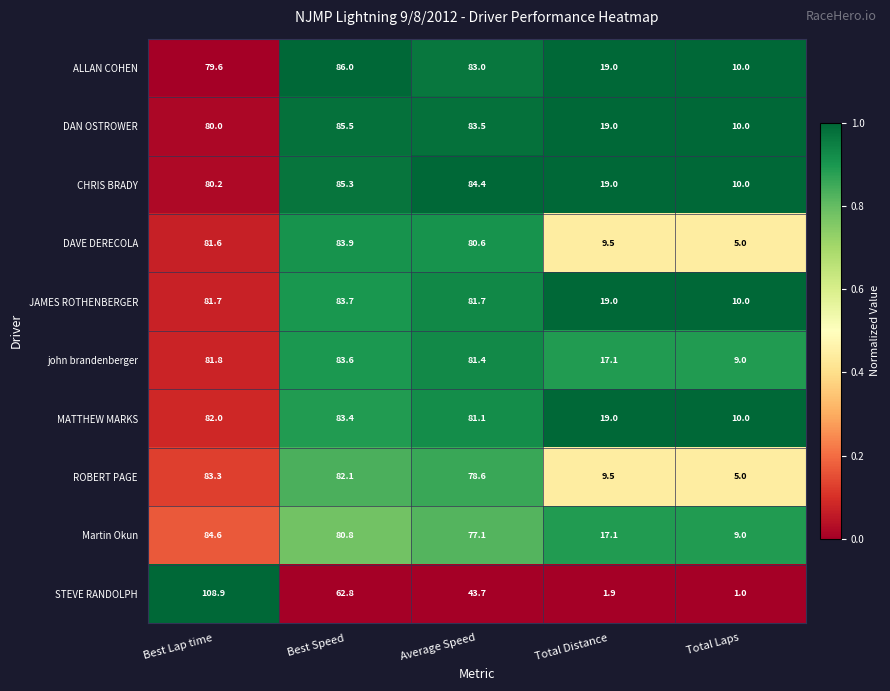

At Best Lap time, list the series in order from largest to smallest.

STEVE RANDOLPH, Martin Okun, ROBERT PAGE, MATTHEW MARKS, john brandenberger, JAMES ROTHENBERGER, DAVE DERECOLA, CHRIS BRADY, DAN OSTROWER, ALLAN COHEN